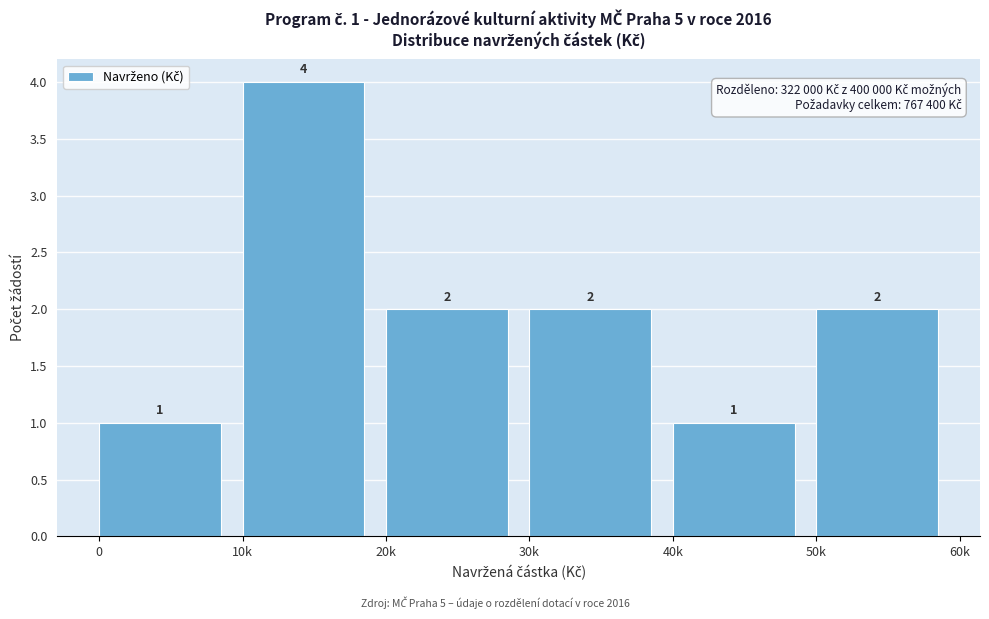

Reading left to right, what are all the values shown in this chart?

0=1	10k=4	20k=2	30k=2	40k=1	50k=2